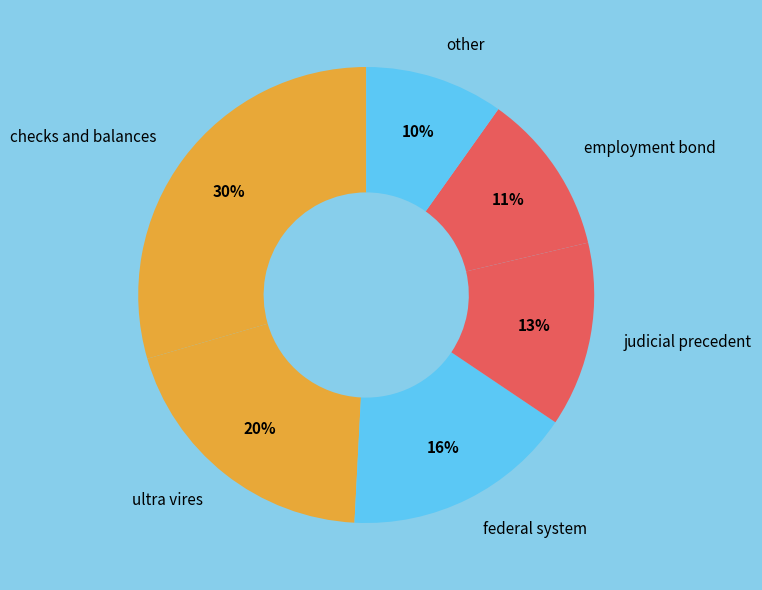

Is there a majority slice in this chart?

No